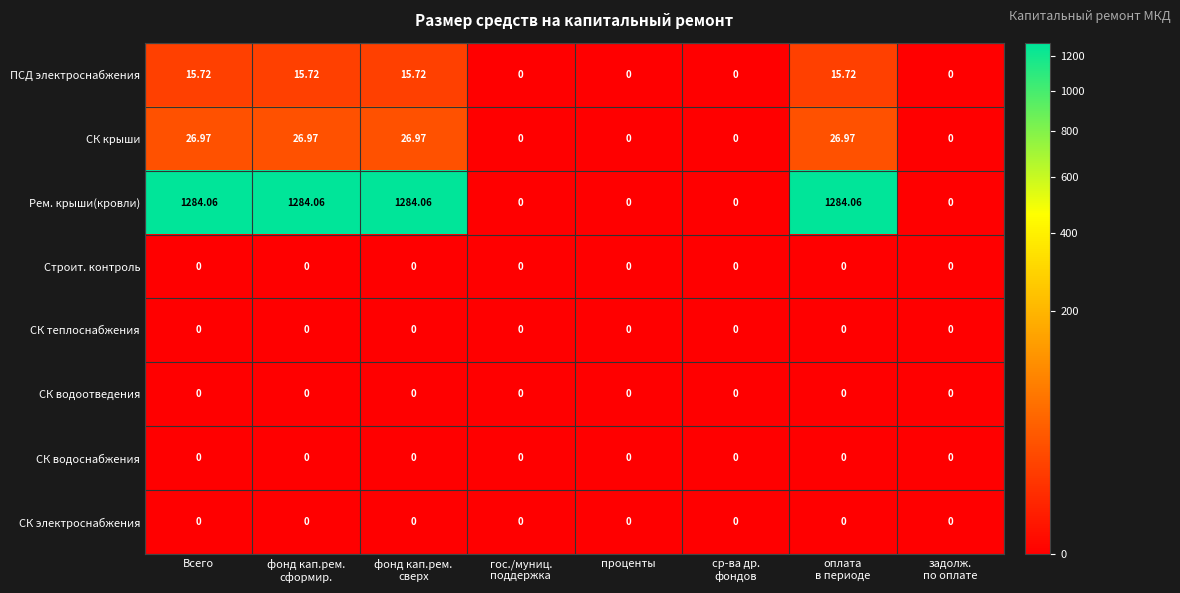

Which series changed the most between фонд кап.рем.
сверх and проценты?

Рем. крыши(кровли)